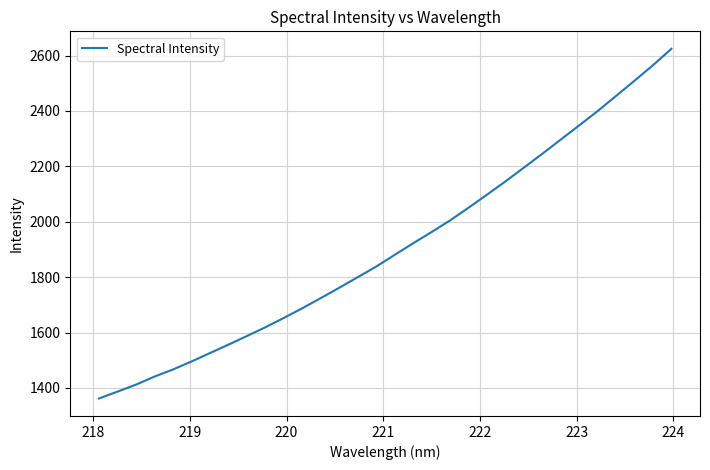

What is the difference between the maximum and minimum values?

1262.4